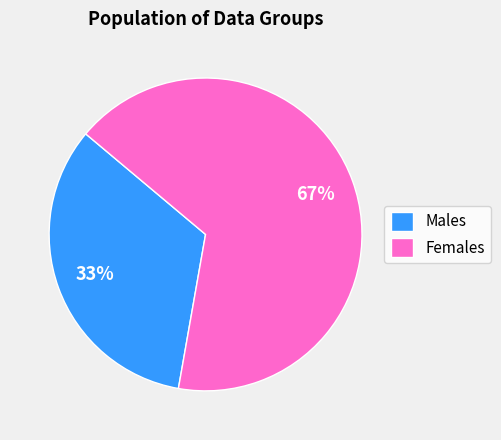

Do Females and Males together represent more than half of the pie?

Yes